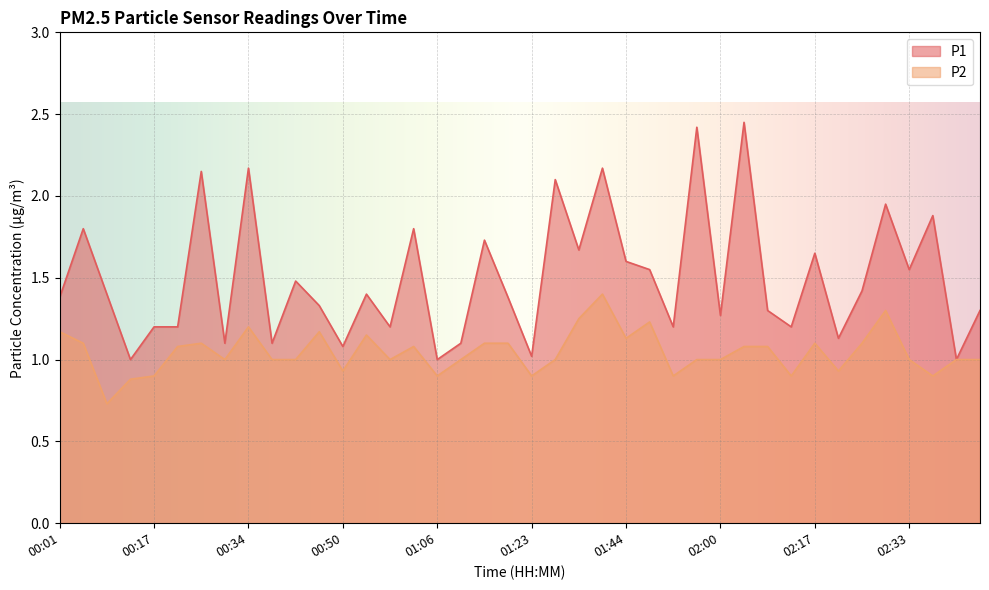

How many distinct data groups are displayed?

2